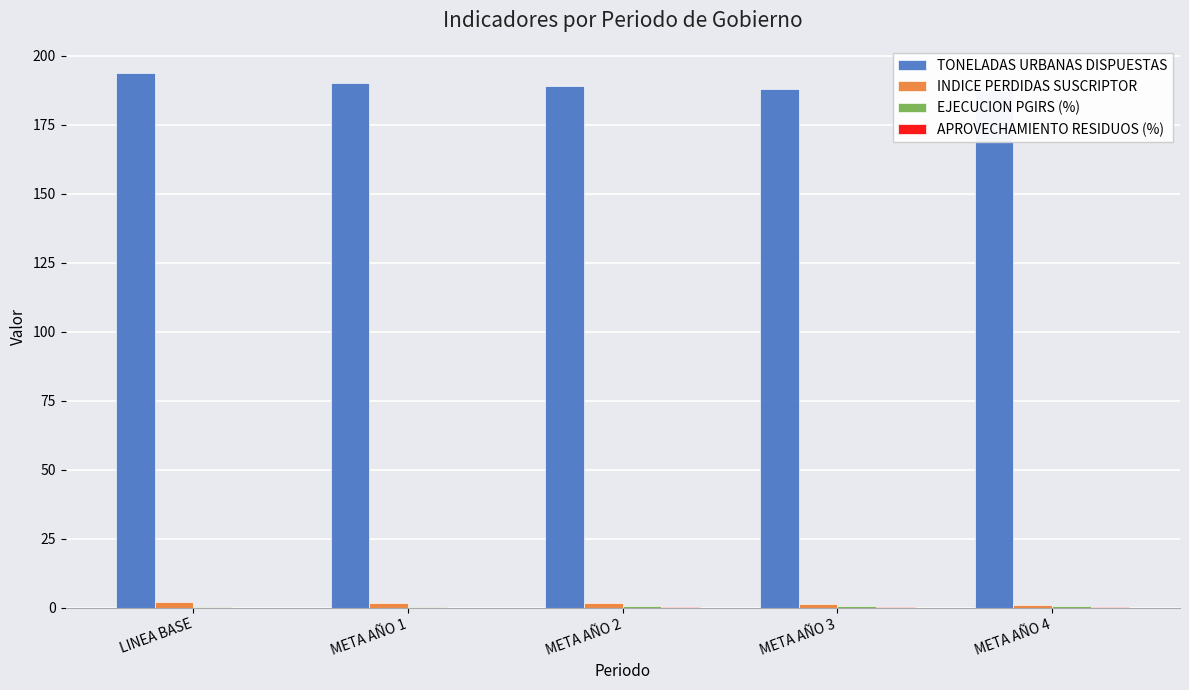

Between LINEA BASE and META AÑO 2, which is larger?

LINEA BASE